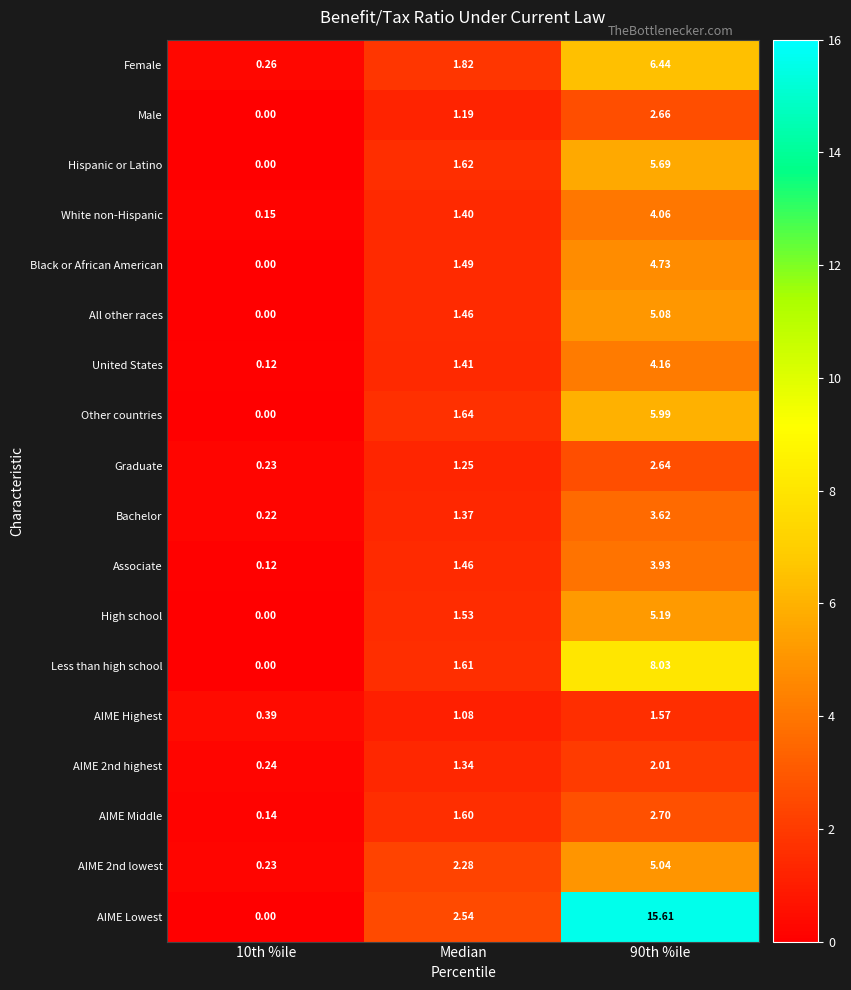

Which series changed the most between 10th %ile and Median?

AIME Lowest